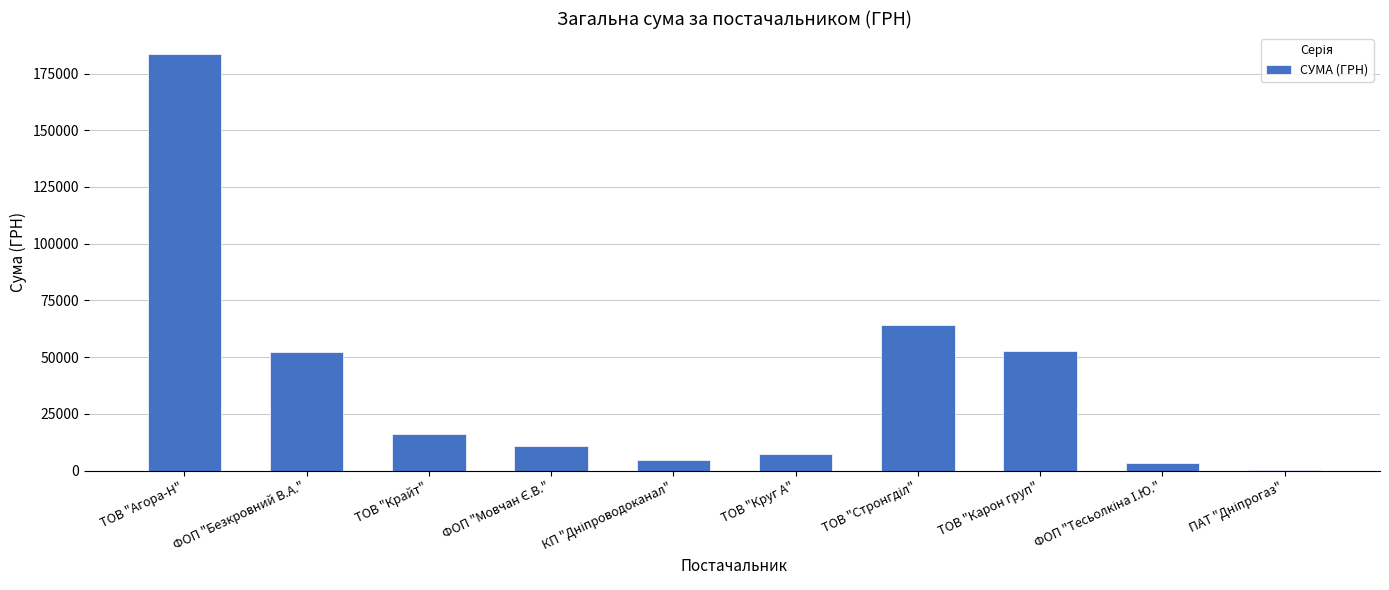

What value does the data have at ТОВ "Агора-Н"?

183657.8